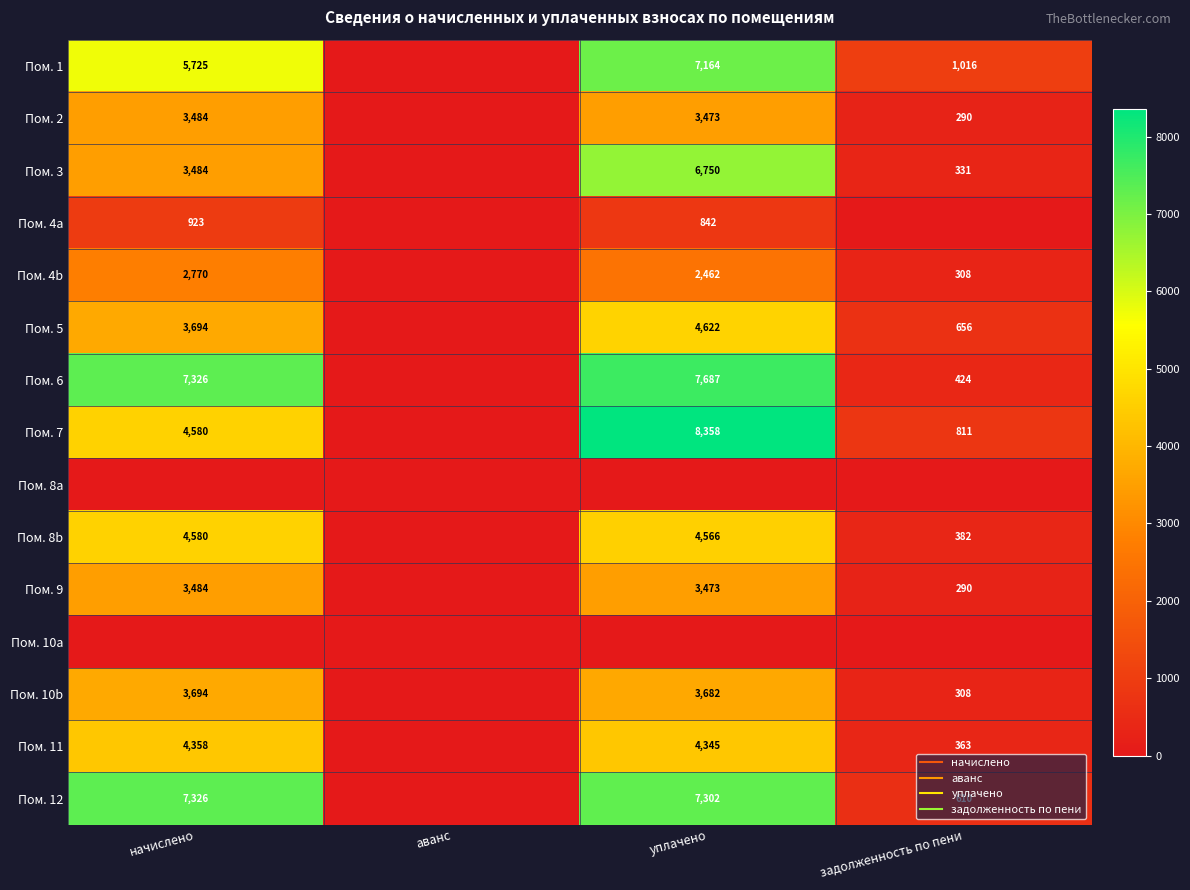

Rank the categories by Пом. 6 value from lowest to highest.

аванс, задолженность по пени, начислено, уплачено